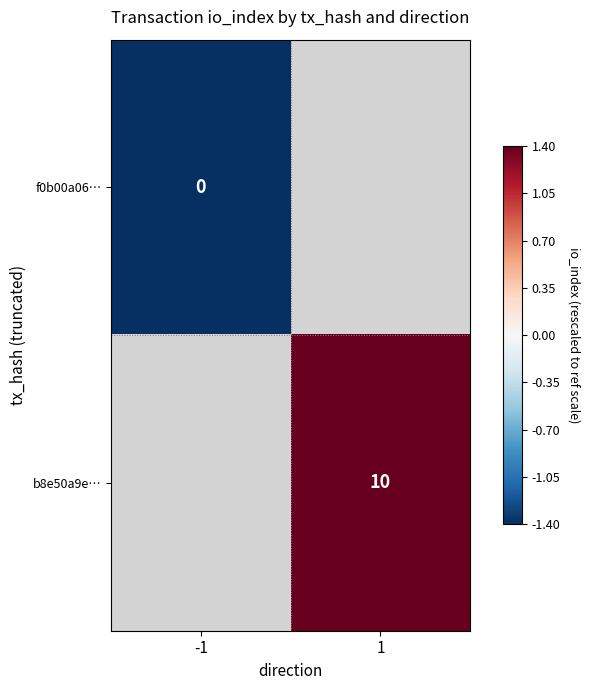

Is the value of b8e50a9e… at 1 greater than the value of f0b00a06… at -1?

Yes